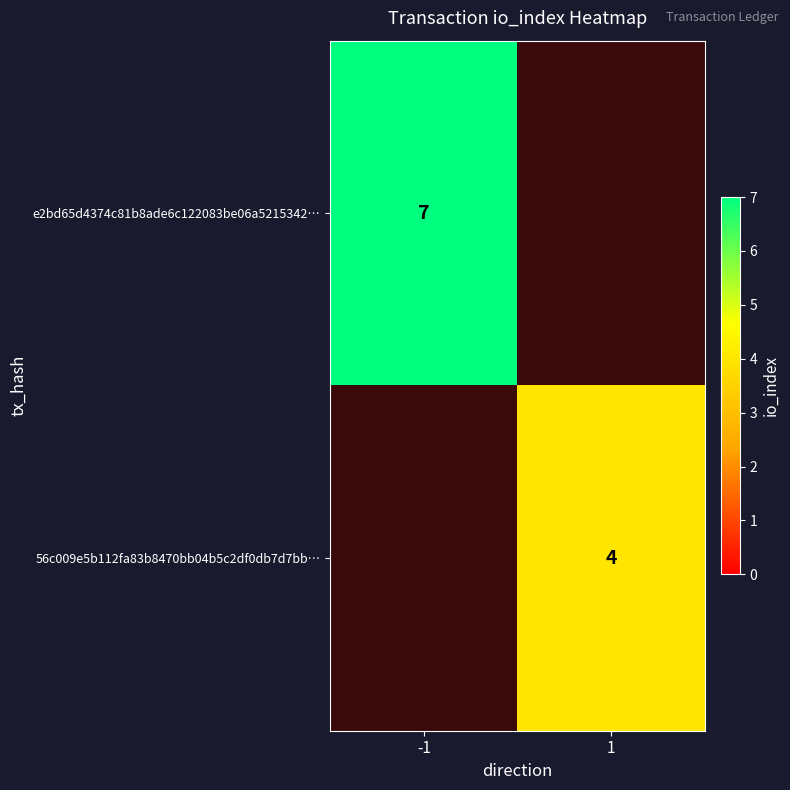

How many distinct data groups are displayed?

2